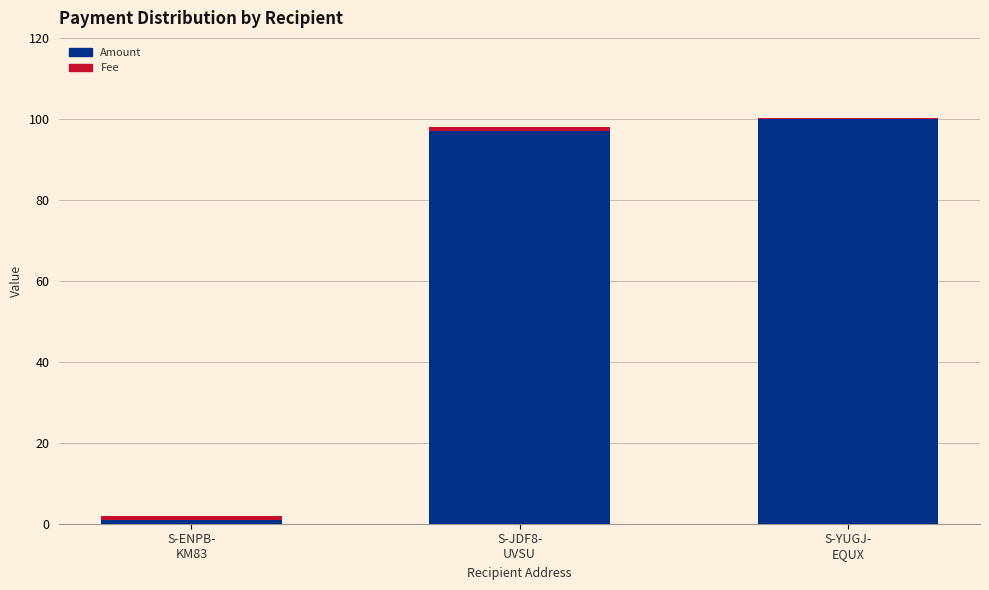

Count the number of categories in the chart.

3